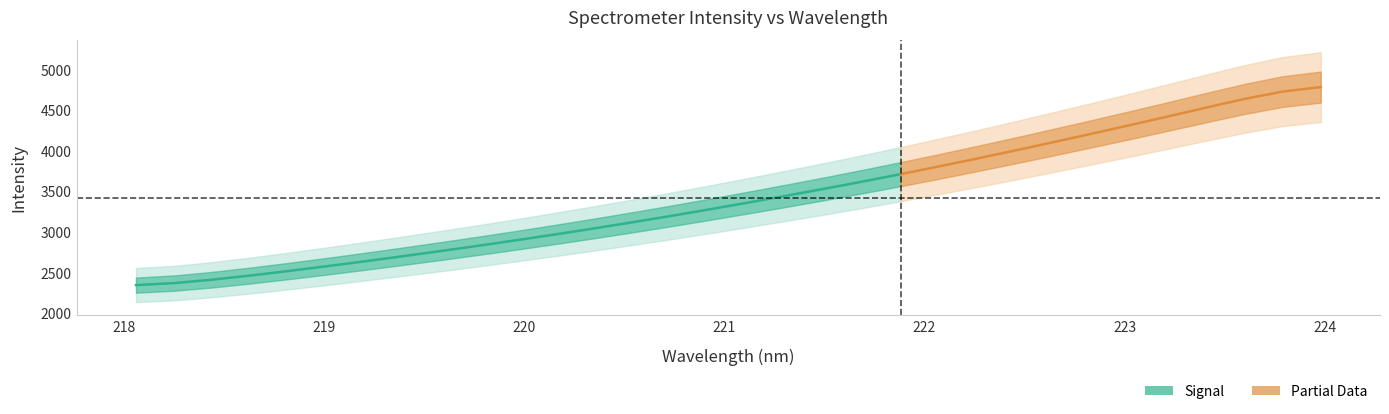

Rank the categories by y value from lowest to highest.

0, 1, 2, 3, 4, 5, 6, 7, 8, 9, 10, 11, 12, 13, 14, 15, 16, 17, 18, 19, 20, 21, 22, 23, 24, 25, 26, 27, 28, 29, 30, 31